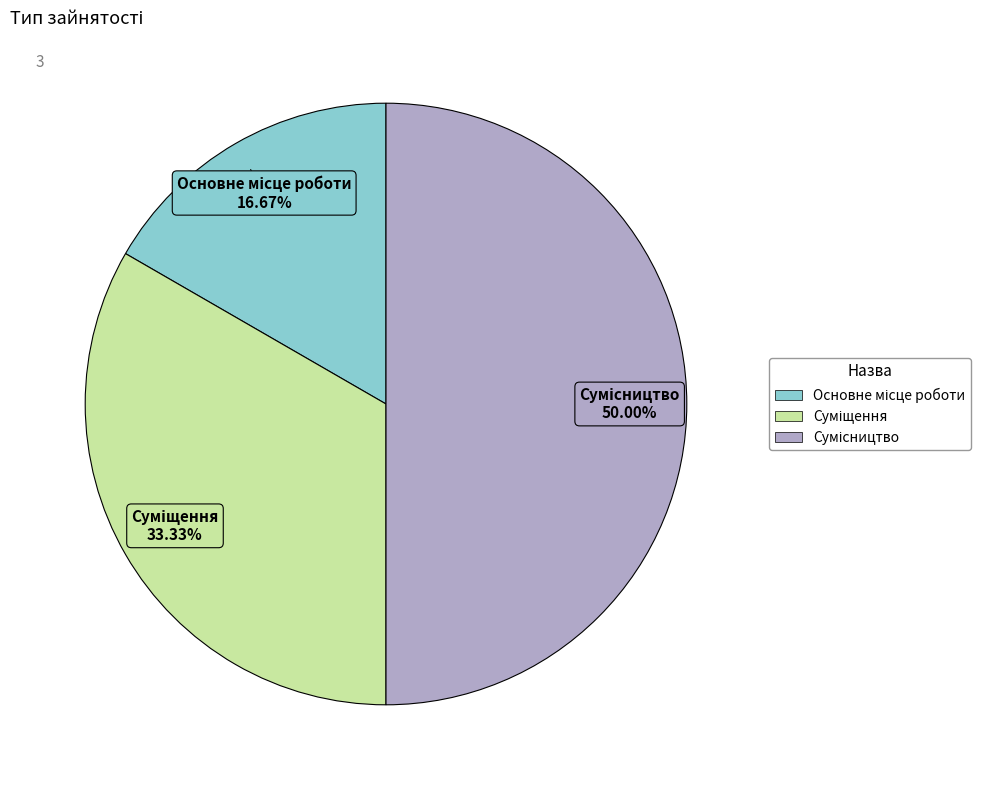

To the nearest percent, what is the average slice percentage?

33%